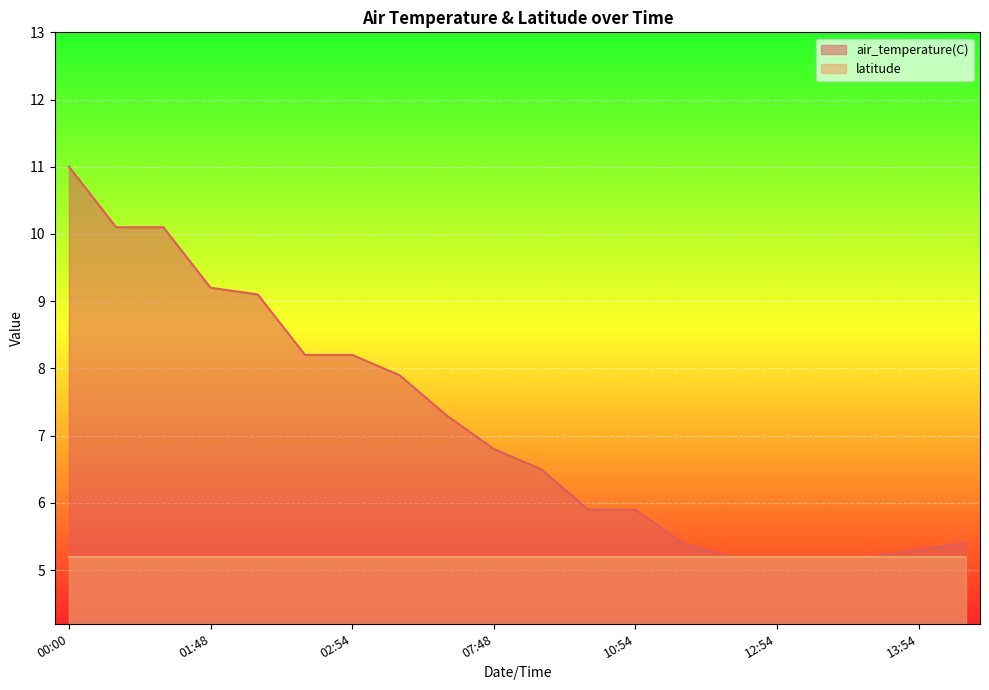

Which category has the lowest value across all series?

2021-01-01T12:48